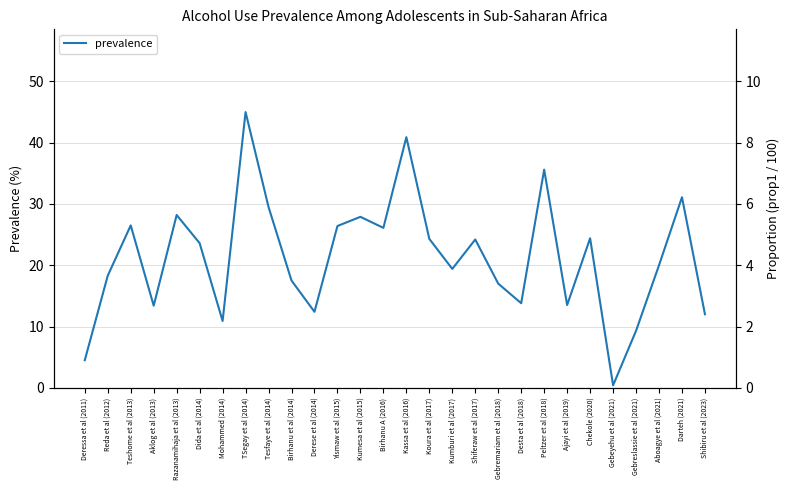

What is the average value?

21.3